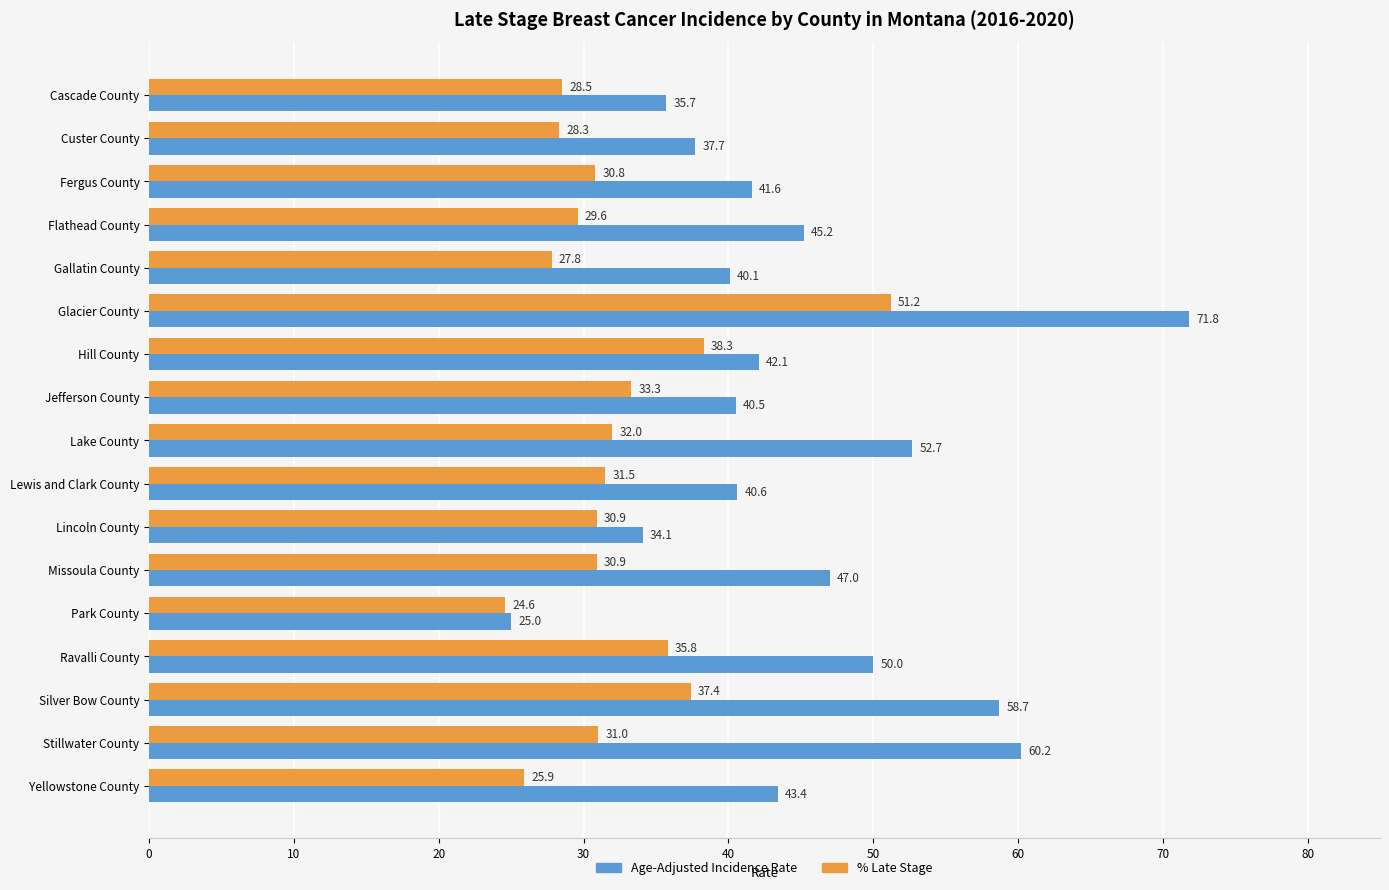

What is the spread (max minus min) of values at Glacier County?

20.6